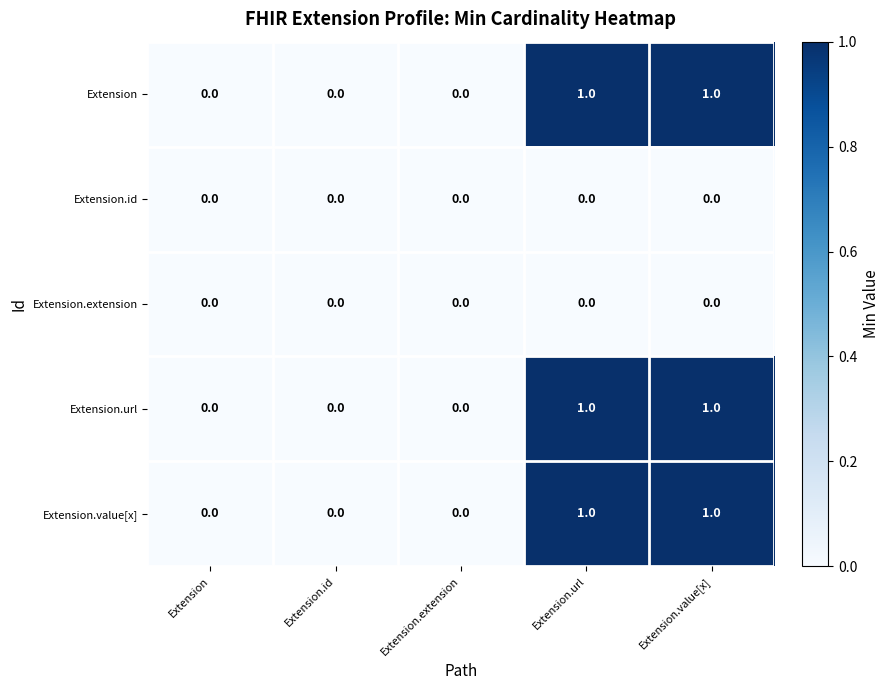

Is it true that Extension.id equals 0 at Extension.url?

True